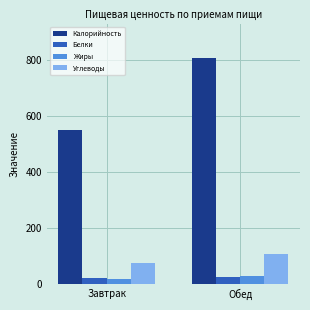

What is the maximum value shown in the chart?

810.5